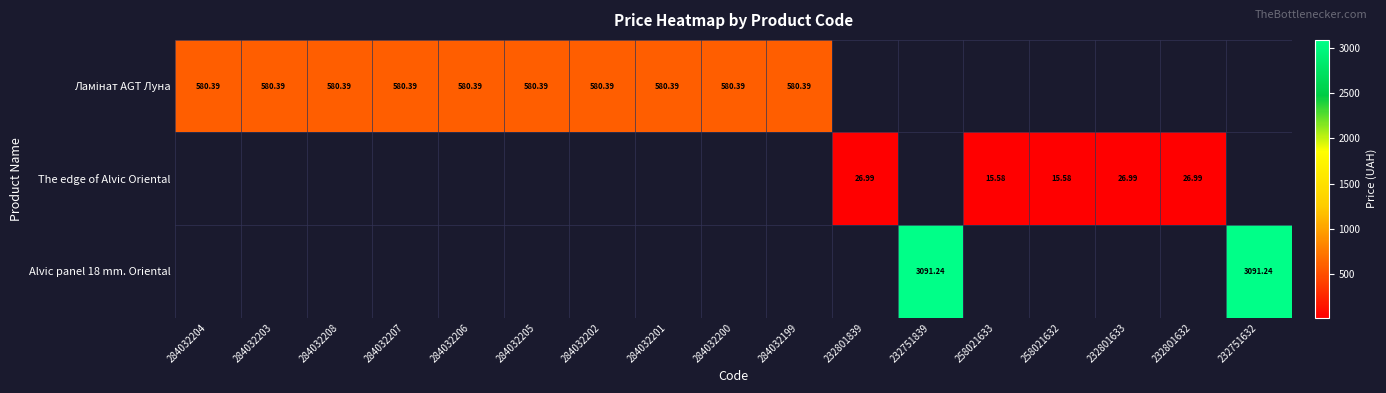

What value does the Ламінат AGT Луна series have at 284032208?

580.4